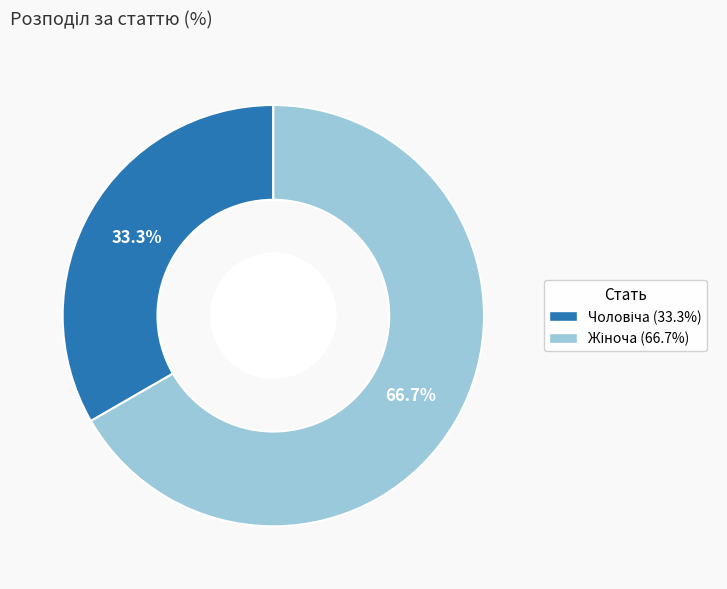

Is there any slice that represents more than half of the pie?

Yes